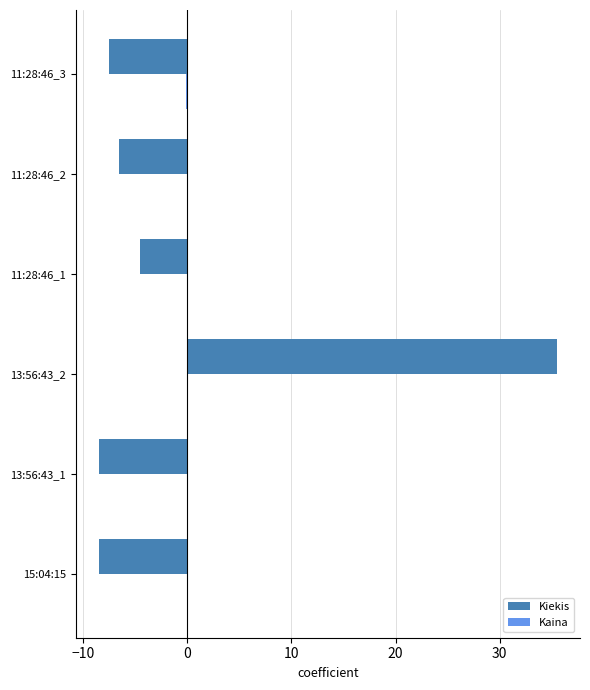

Between 13:56:43_1 and 11:28:46_1, which series saw the biggest shift?

Kiekis